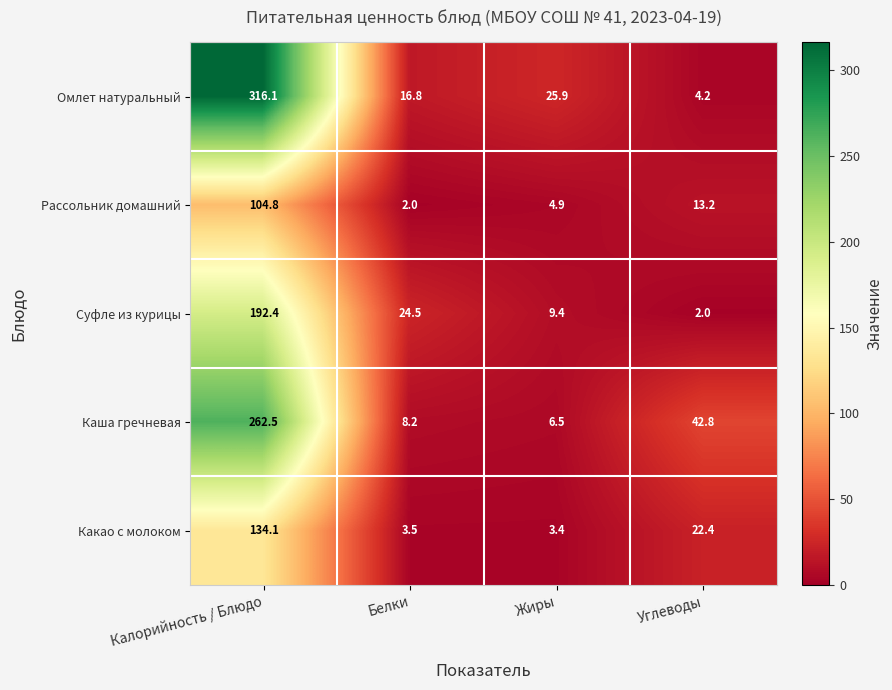

Count the number of data series in this chart.

5